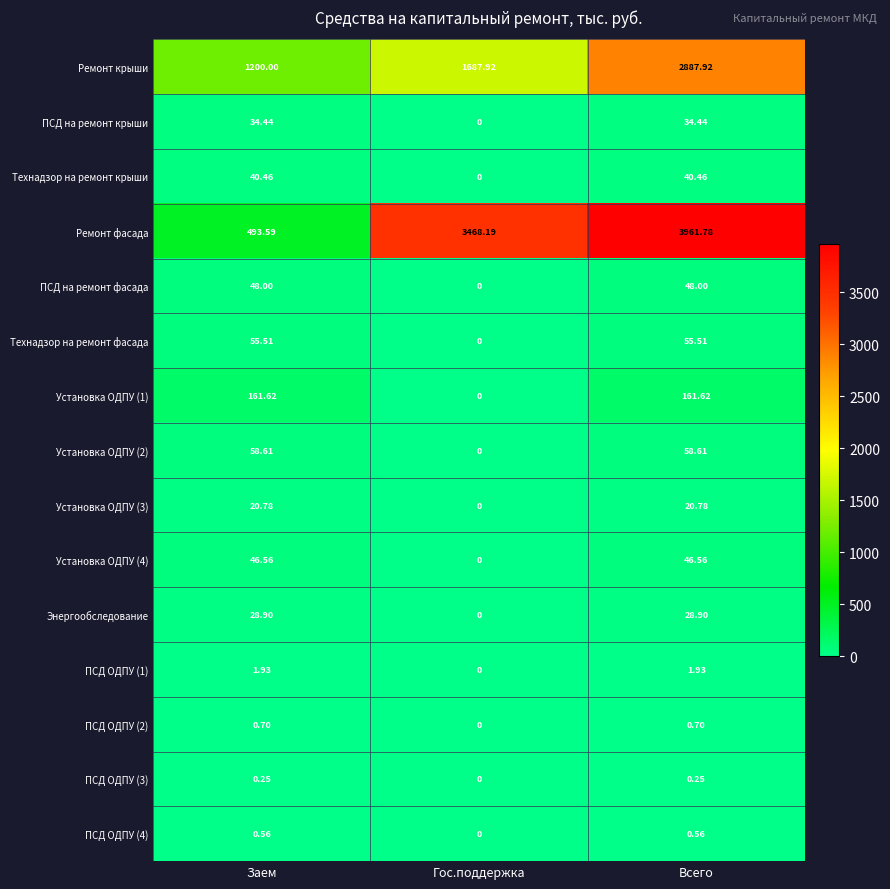

At which label is ПСД ОДПУ (1) closest to 0?

Гос.поддержка